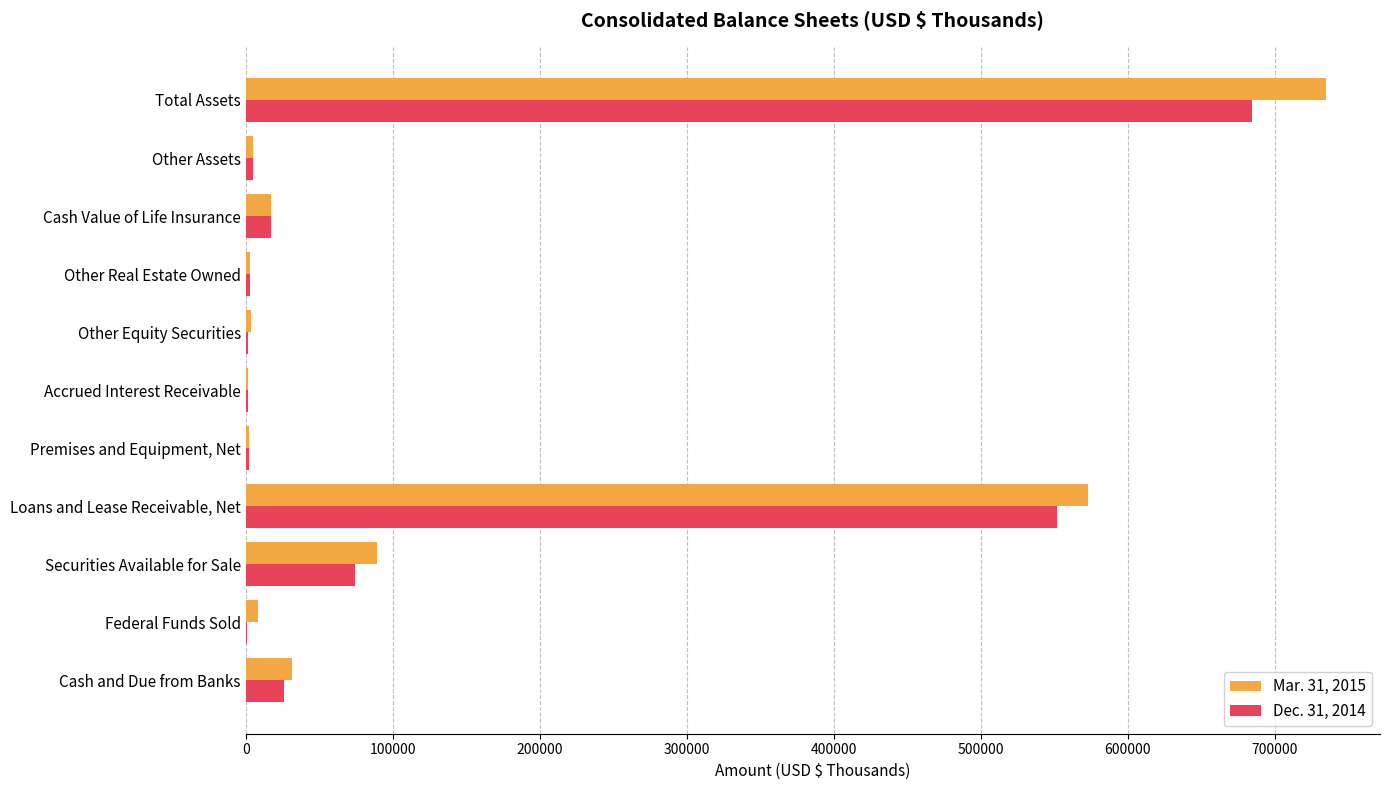

The Mar. 31, 2015 series shows 17513 at Cash Value of Life Insurance. True or false?

True